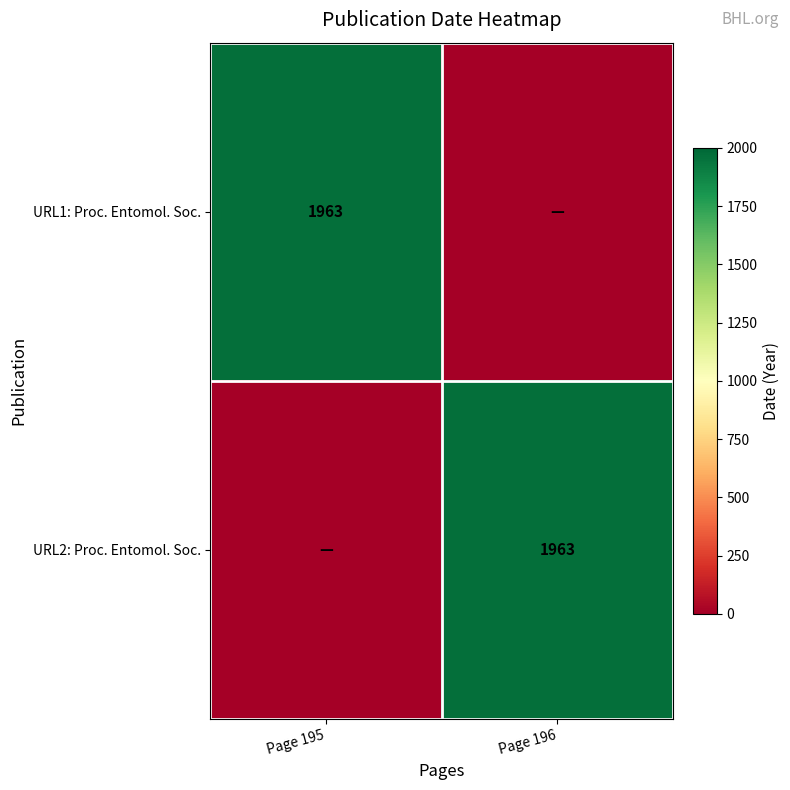

The URL1: Proc. Entomol. Soc. series shows 3282 at Page 195. True or false?

False